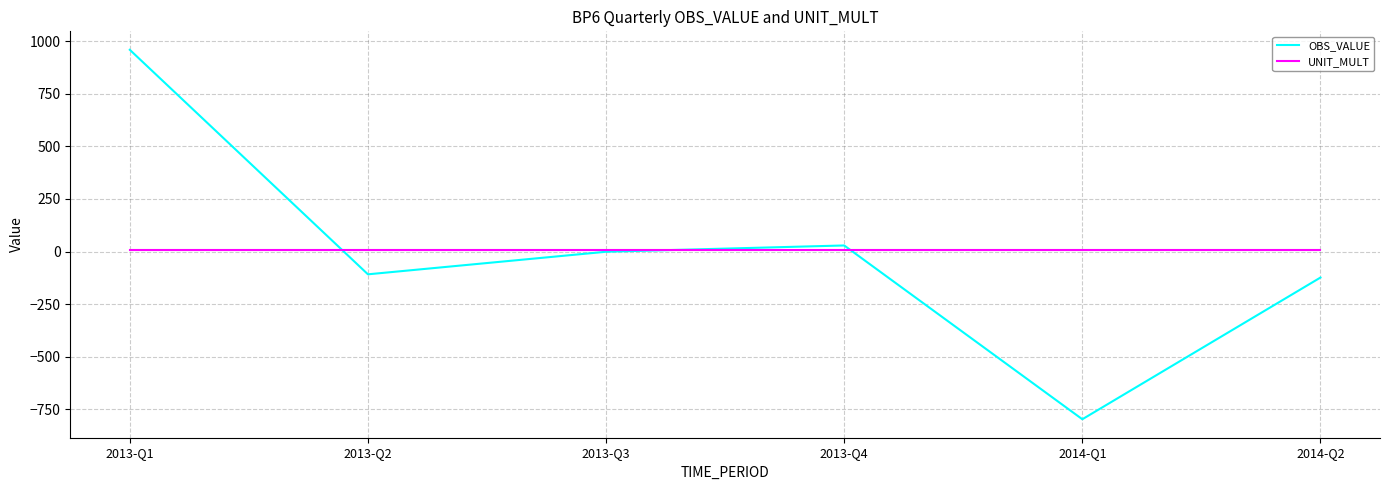

How many distinct data groups are displayed?

2